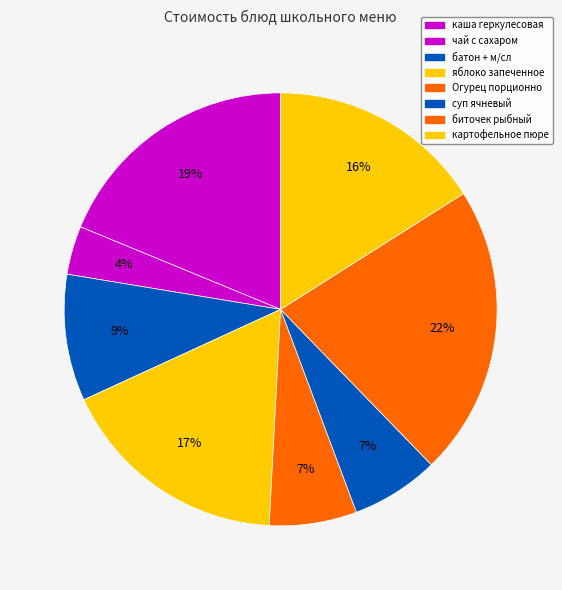

How many slices are in this pie chart?

8